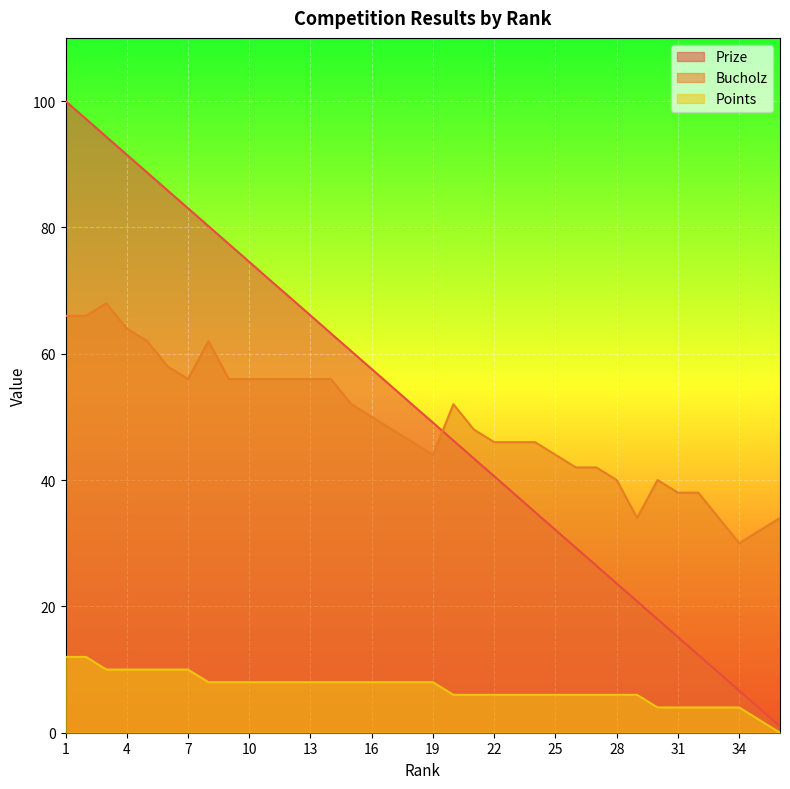

What is the sum of all Points values?

252.0